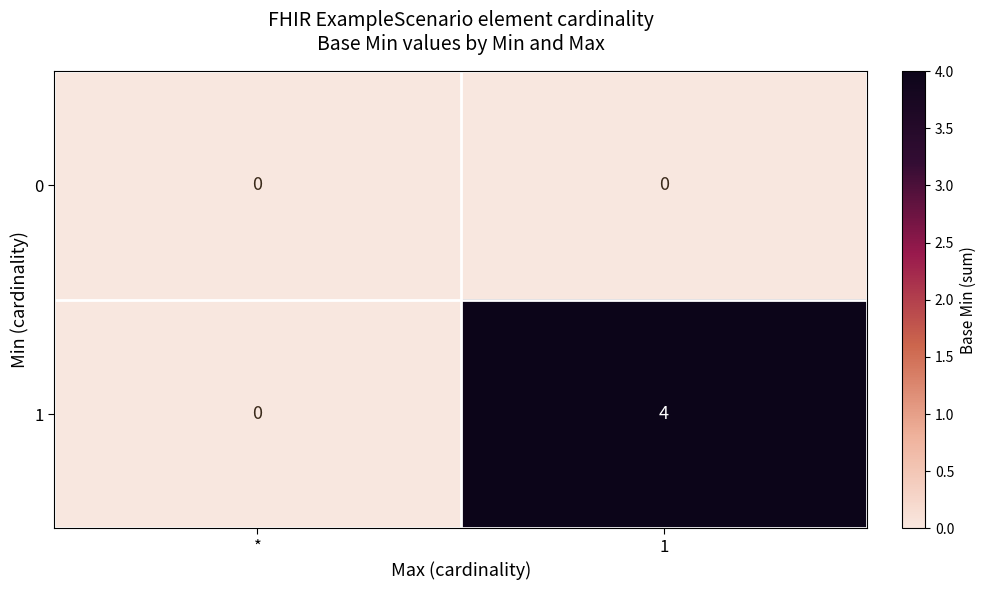

The 1 series shows 2 at *. True or false?

False